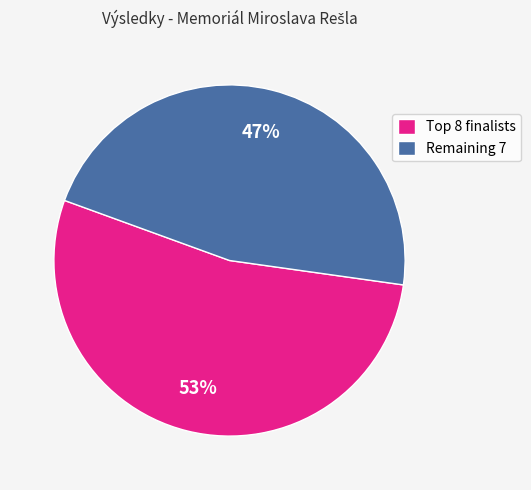

Which category has the biggest portion of the pie?

Top 8 finalists